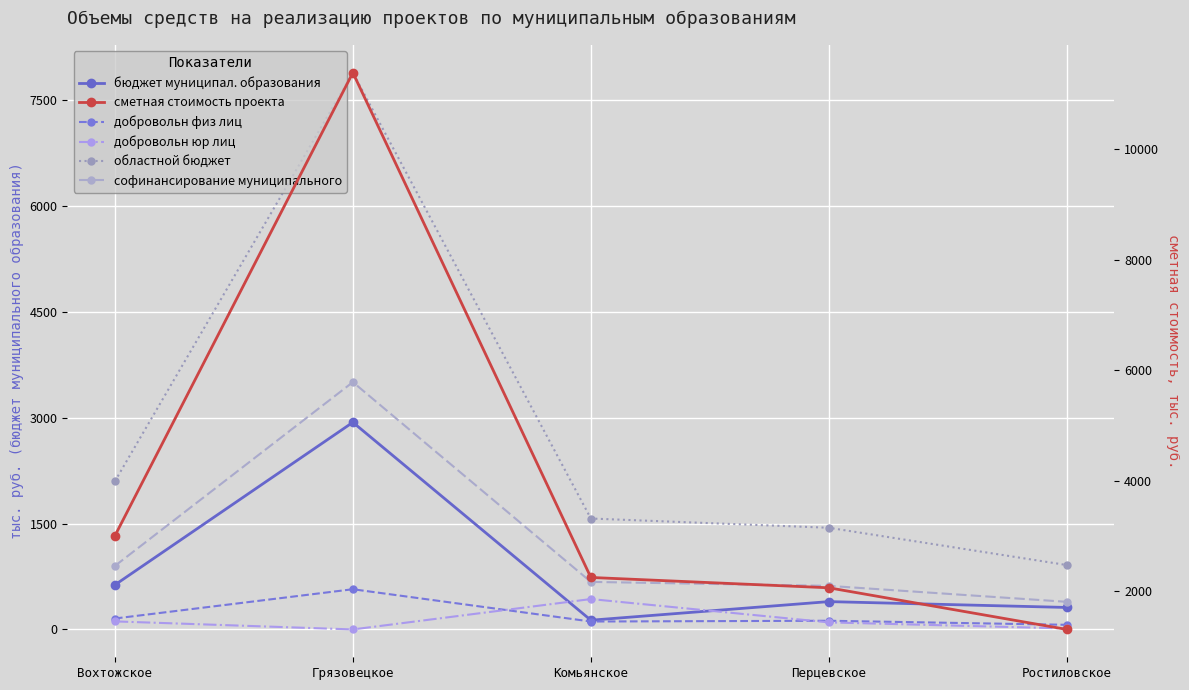

Is it true that бюджет муниципал. образования equals 394.1 at Перцевское?

True